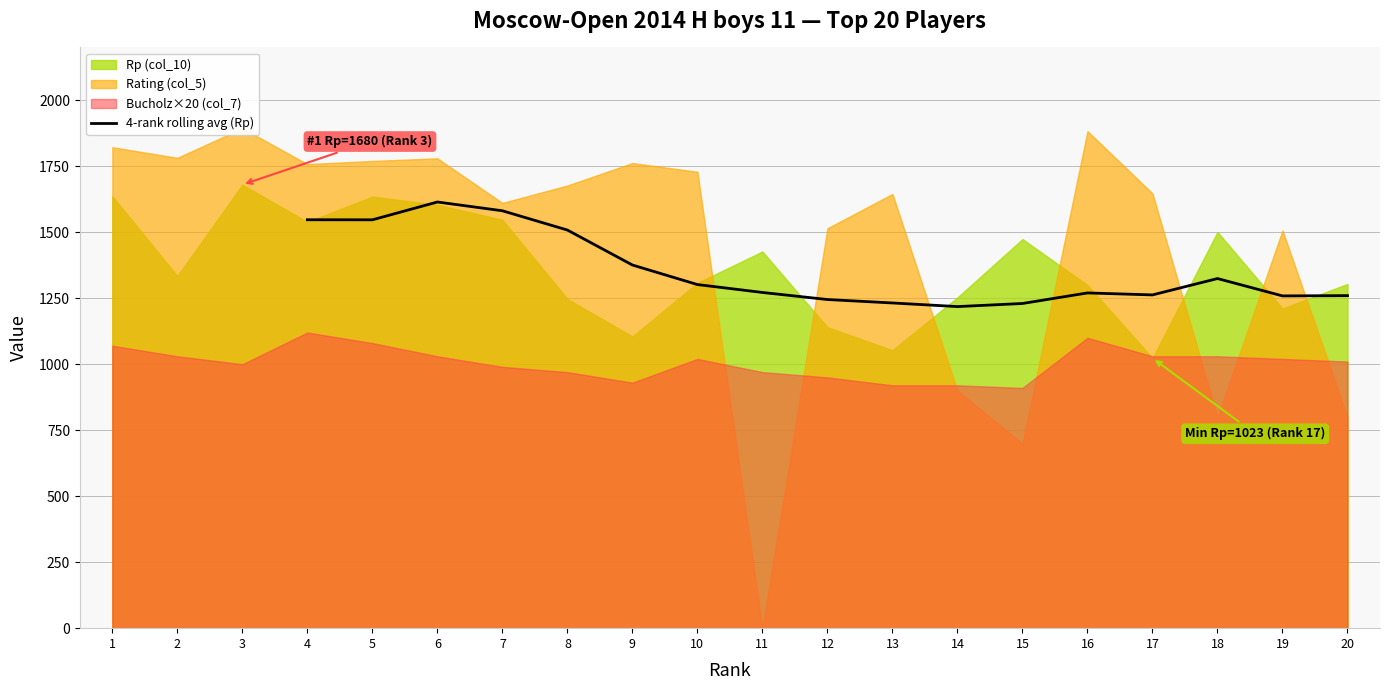

The value of 4-rank rolling avg (Rp) at 11 is 743.0. True or false?

False